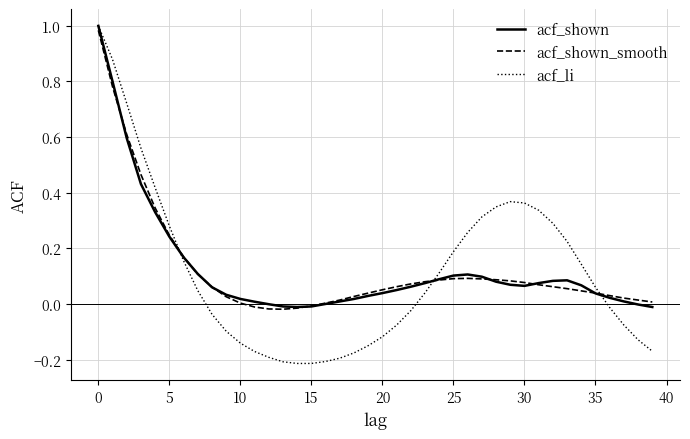

Which series has the widest spread of values?

acf_li